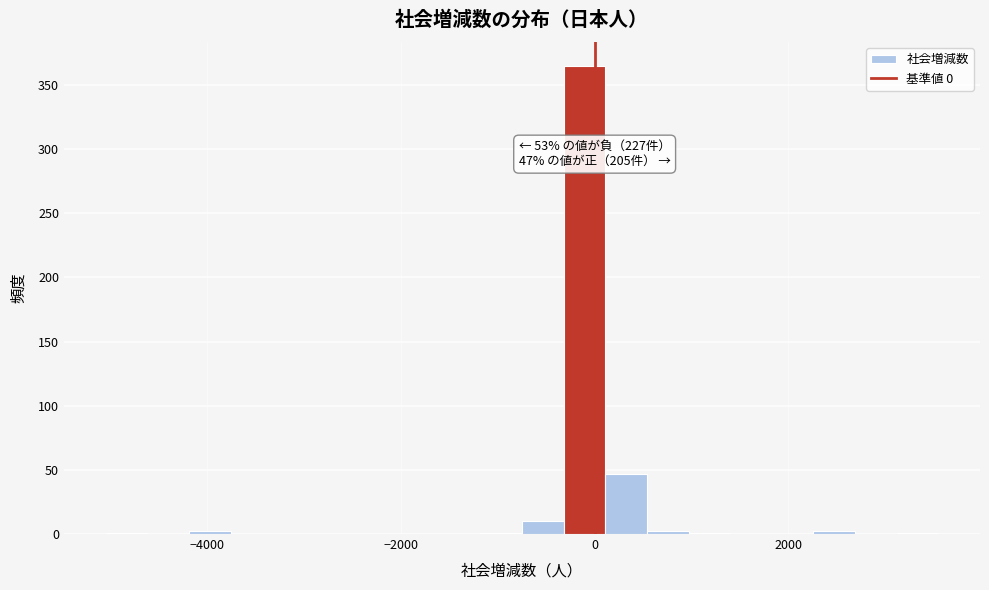

Around what value on the x-axis is the tallest bar? Give the approximate position of its centre, as read against the axis.

-200